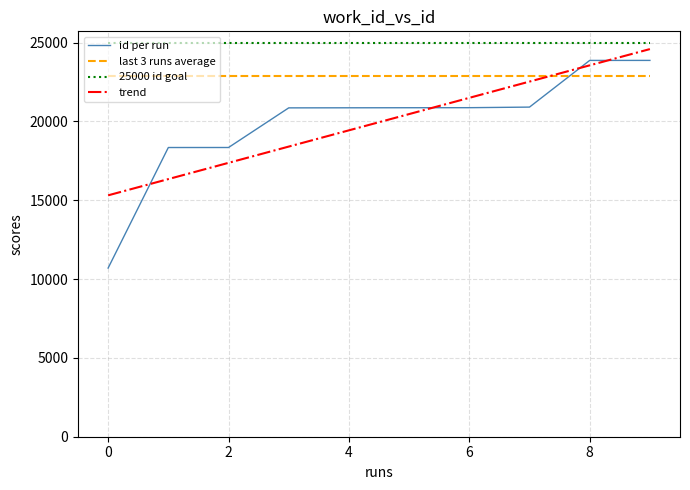

True or false: last 3 runs average and 25000 id goal cross at least once.

False